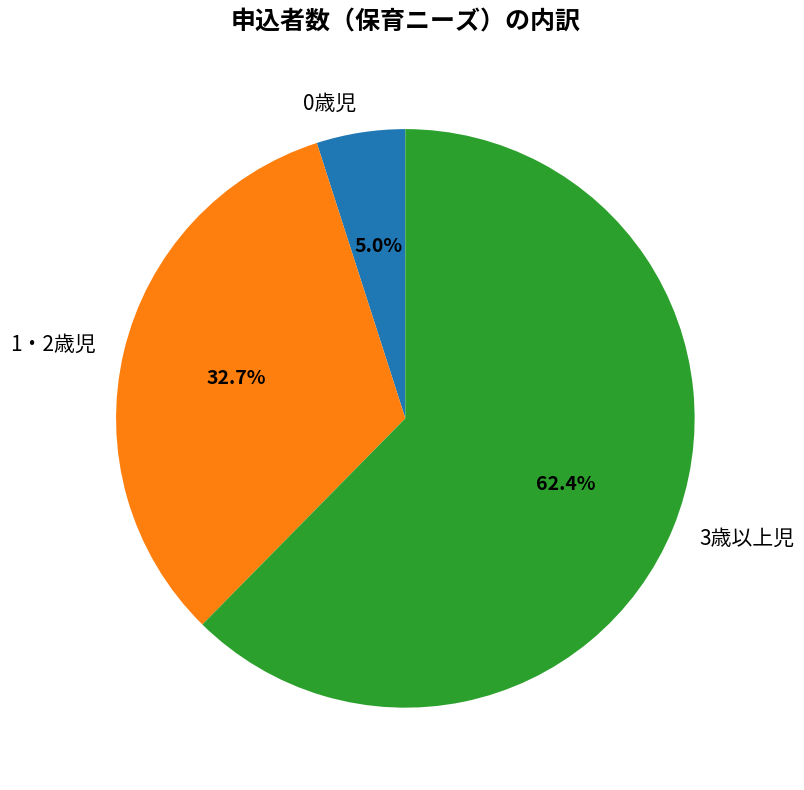

Is 0歳児 the majority of the pie?

No